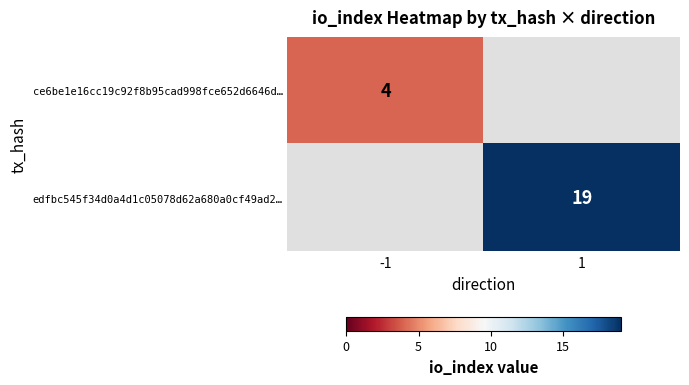

The edfbc545f34d0a4d1c05078d62a680a0cf49ad2… series shows 19 at 1. True or false?

True